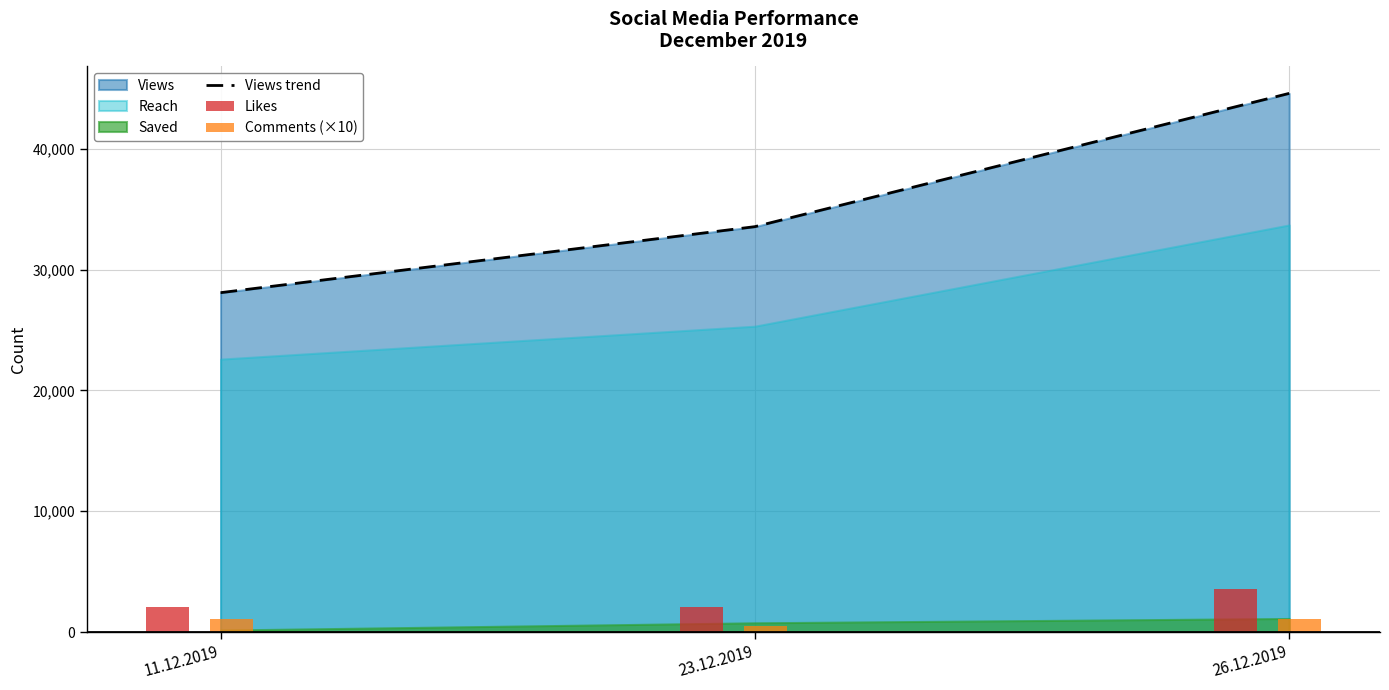

The Views trend series shows 33563 at 23.12.2019. True or false?

True